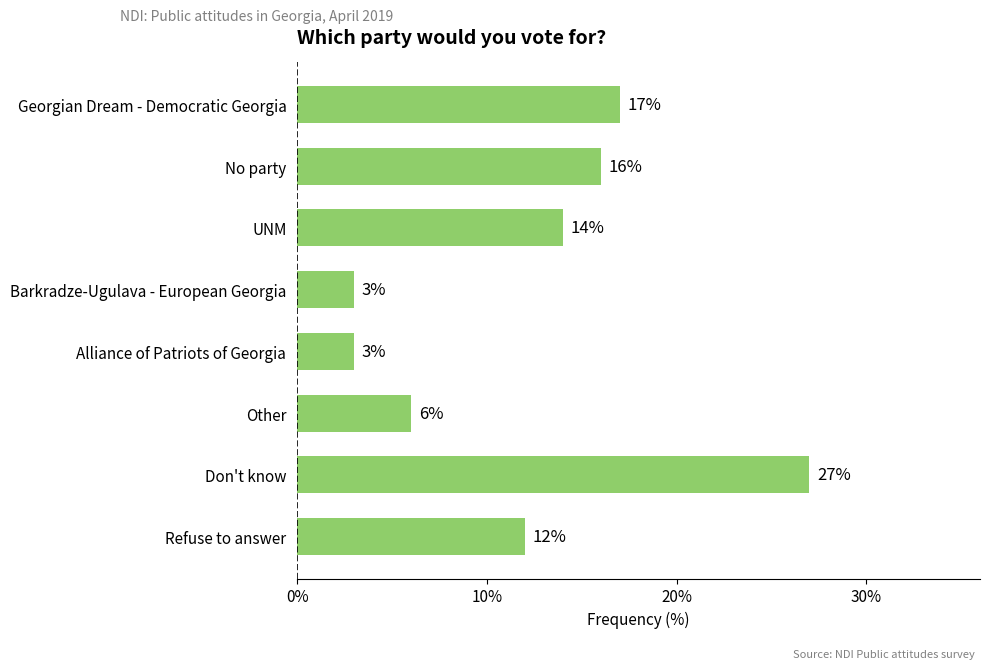

What is the label of the 8th bar from the top?

Refuse to answer